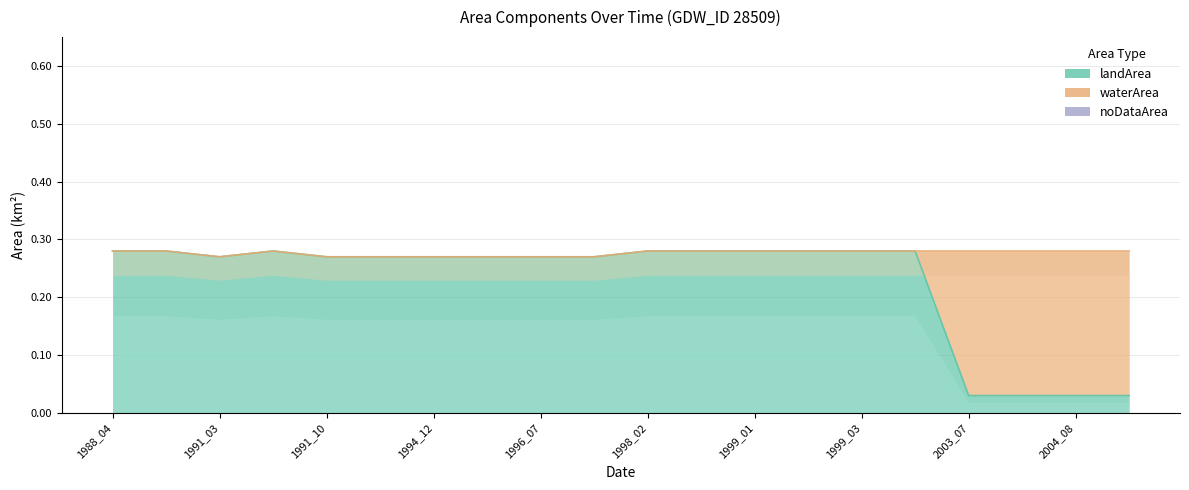

Reading left to right, extract all data points from this chart.

landArea: 0.3	0.3	0.3	0.3	0.3	0.3	0.3	0.3	0.3	0.3	0.3	0.3	0.3	0.3	0.3	0.3	0.0	0.0	0.0	0.0
waterArea: 0.0	0.0	0.0	0.0	0.0	0.0	0.0	0.0	0.0	0.0	0.0	0.0	0.0	0.0	0.0	0.0	0.2	0.2	0.2	0.2
noDataArea: 0.0	0.0	0.0	0.0	0.0	0.0	0.0	0.0	0.0	0.0	0.0	0.0	0.0	0.0	0.0	0.0	0.0	0.0	0.0	0.0